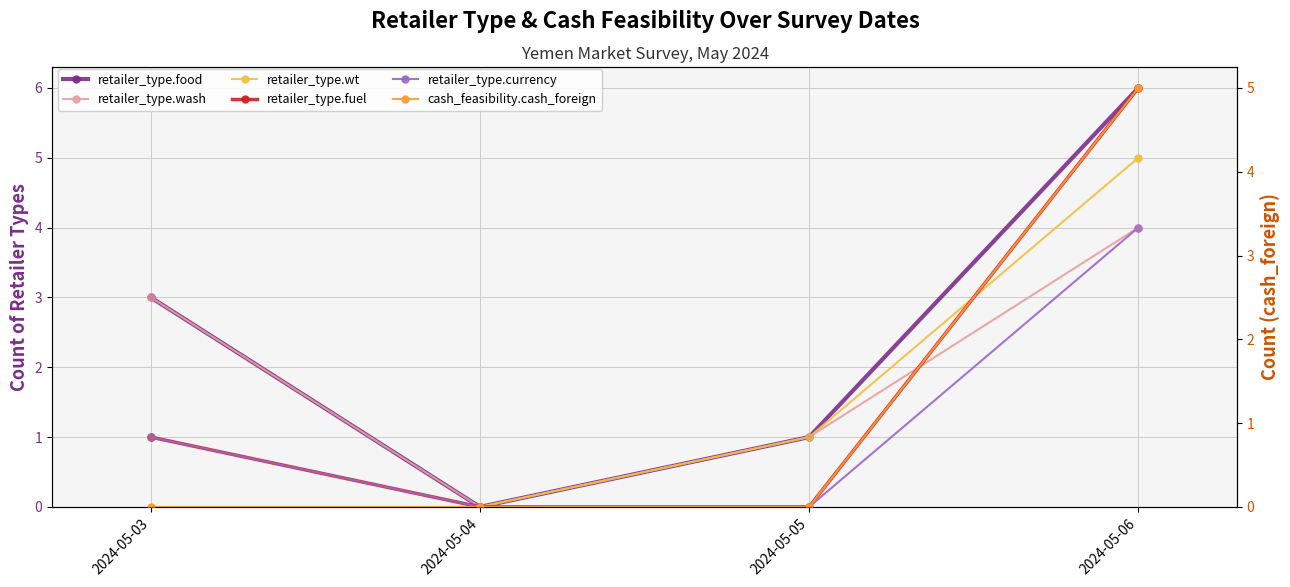

At which category is the sum across all series the highest?

2024-05-06